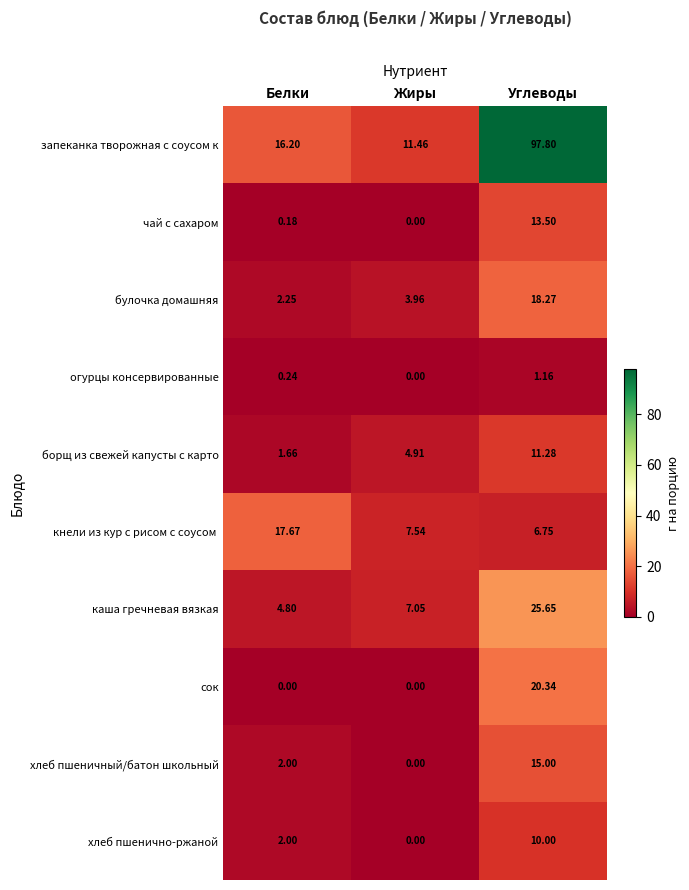

Which series has the largest range (max minus min)?

запеканка творожная с соусом к